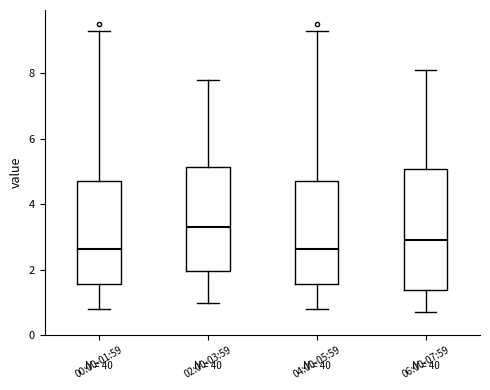

Reading left to right, read every box against the y-axis: the position of its median line, the range the box covers, and the ends of its whiskers. The values are not printed on the chart, so give them approximately, as read against the axis.

00:00-01:59: median 2.6, box 1.6 to 4.8, whiskers 0.8 to 9.4
02:00-03:59: median 3.4, box 2.0 to 5.2, whiskers 1.0 to 7.8
04:00-05:59: median 2.6, box 1.6 to 4.8, whiskers 0.8 to 9.4
06:00-07:59: median 3.0, box 1.4 to 5.0, whiskers 0.8 to 8.2